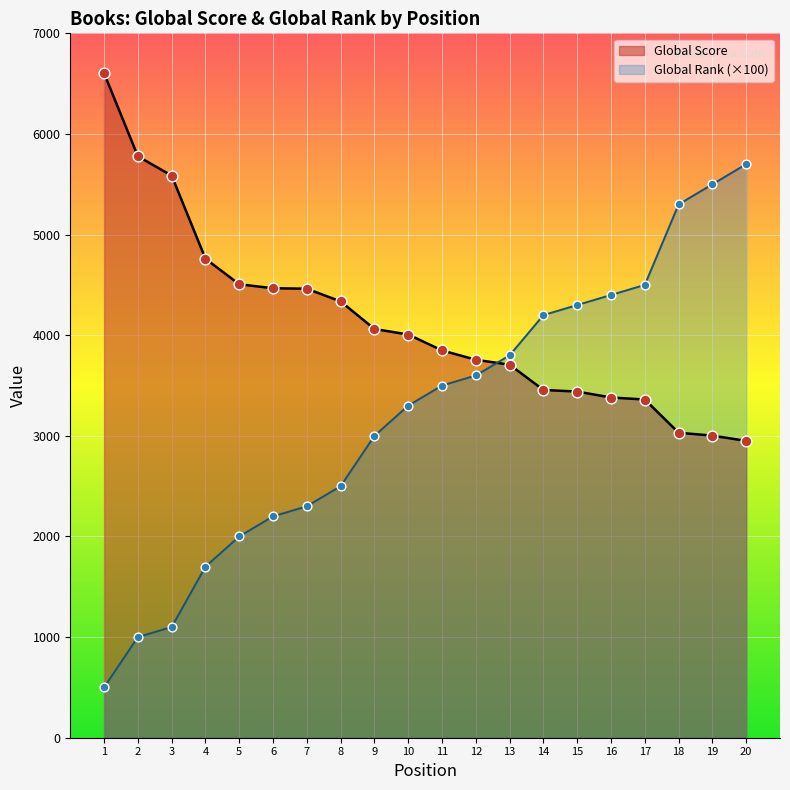

Which series contains the highest Y value?

Global Score